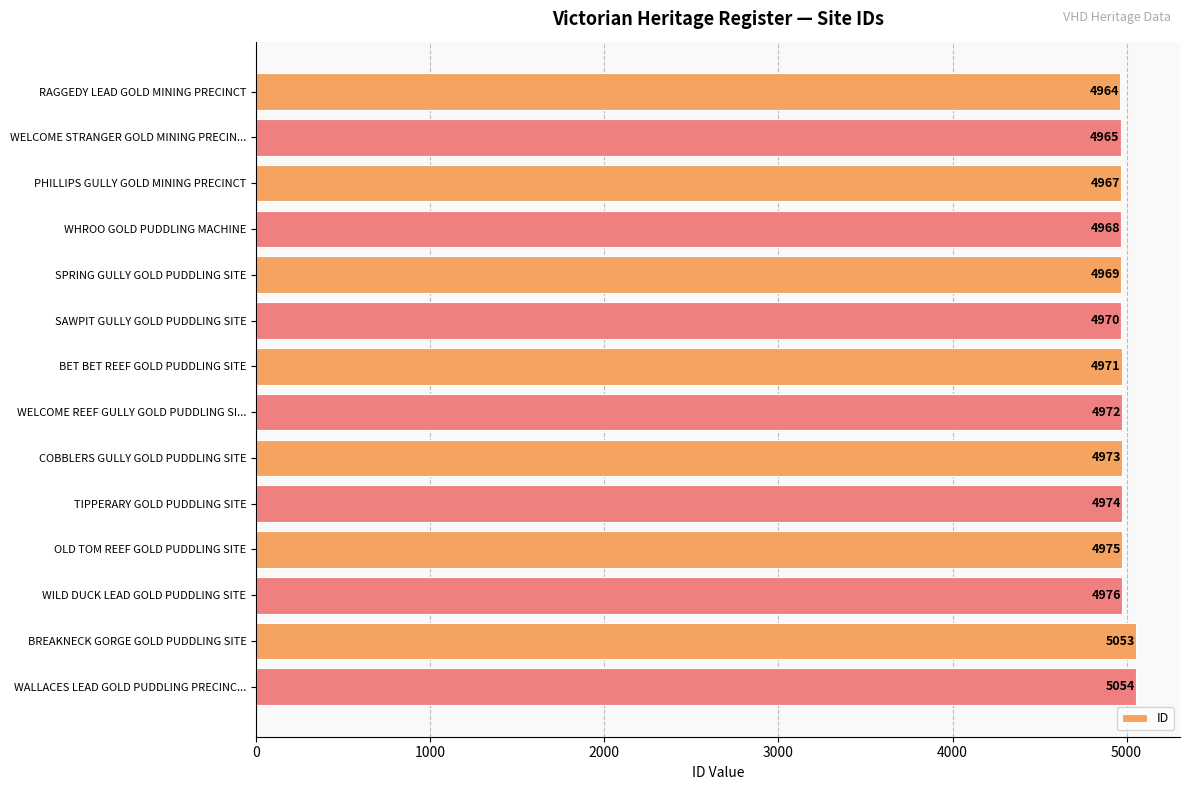

Reading top to bottom, transcribe all the data shown in this chart.

4964	4965	4967	4968	4969	4970	4971	4972	4973	4974	4975	4976	5053	5054